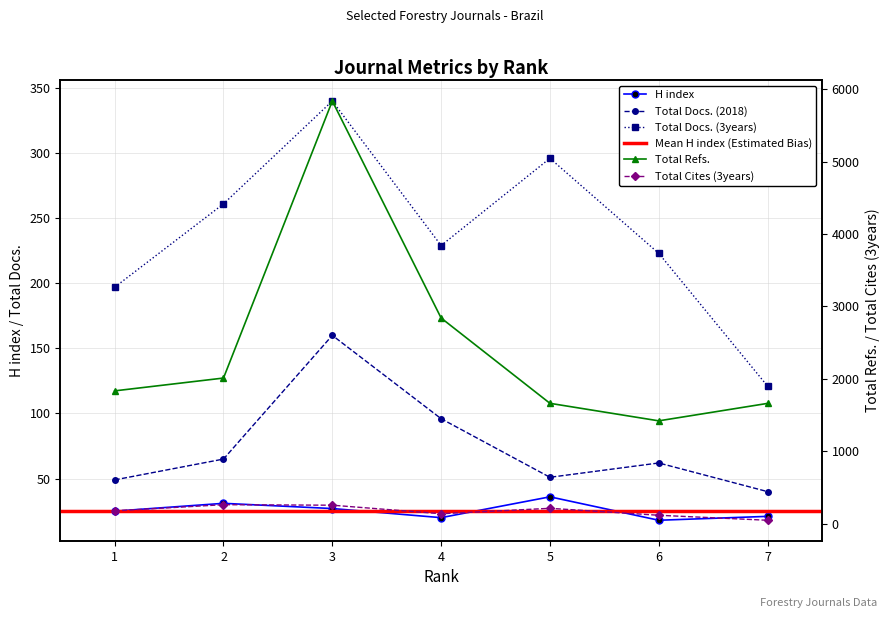

True or false: Total Cites (3years) and Total Docs. (2018) cross at least once.

False